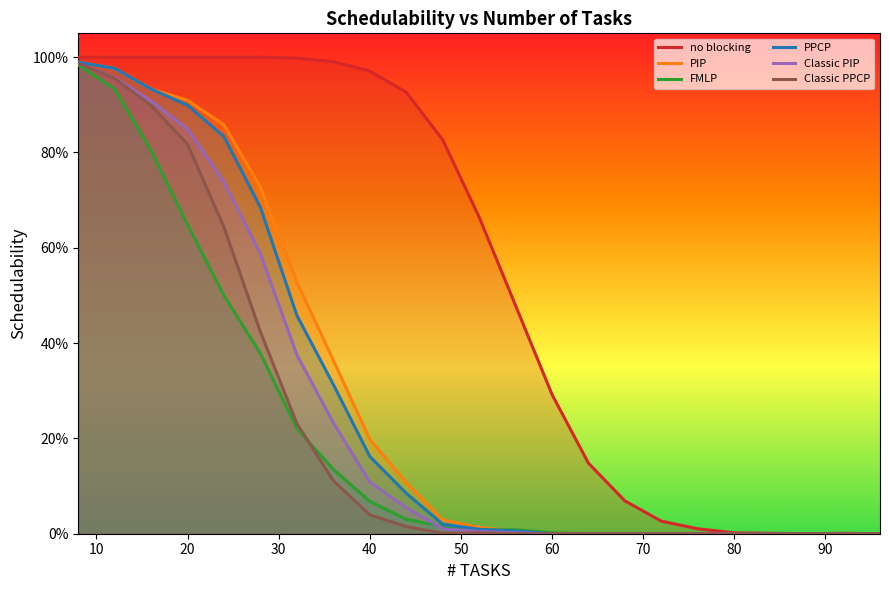

What is the greatest value displayed?

1.0